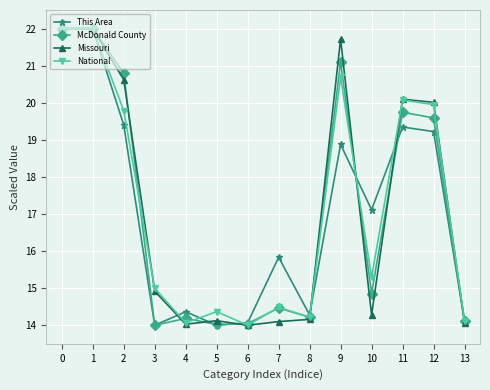

True or false: McDonald County and Missouri intersect in this chart.

True